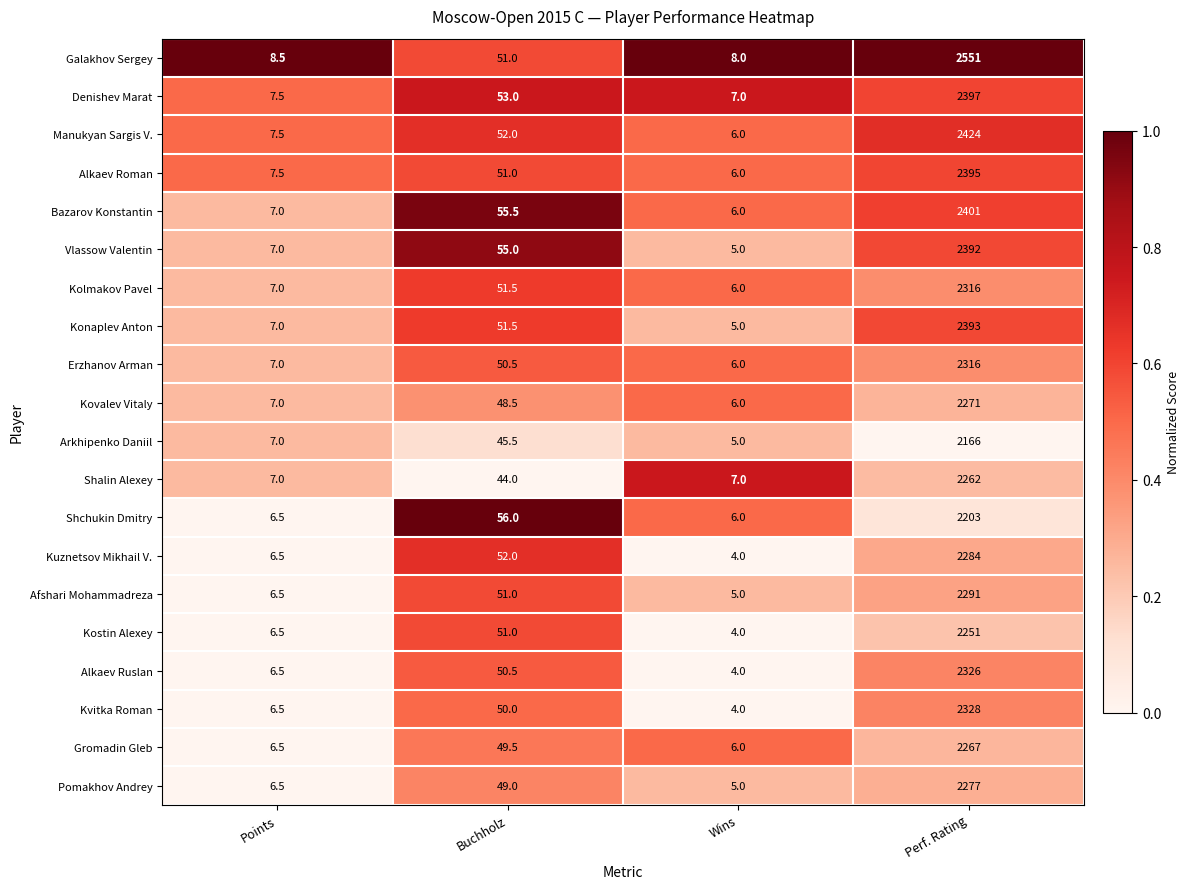

The Manukyan Sargis V. series shows 52.0 at Buchholz. True or false?

True